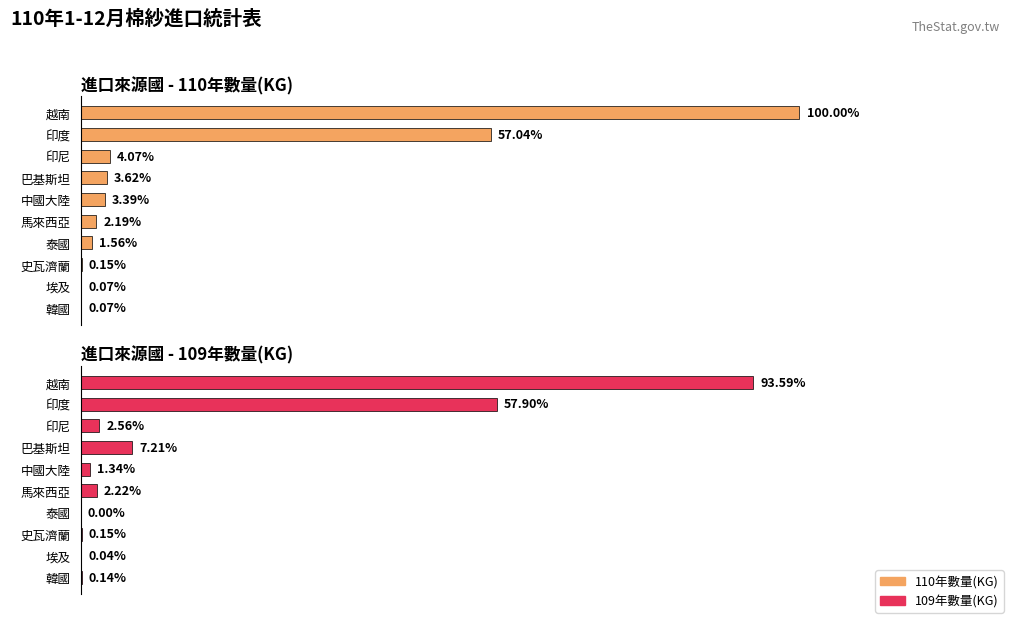

List the series in order of their peak value, highest first.

110年數量(KG), 109年數量(KG)